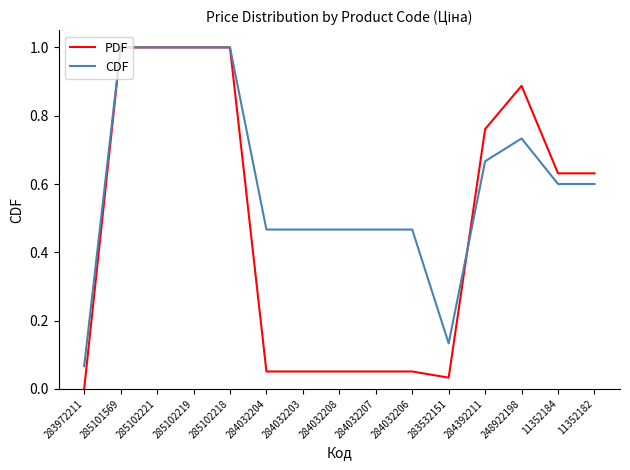

The CDF series shows 0.6 at 284032208. True or false?

False